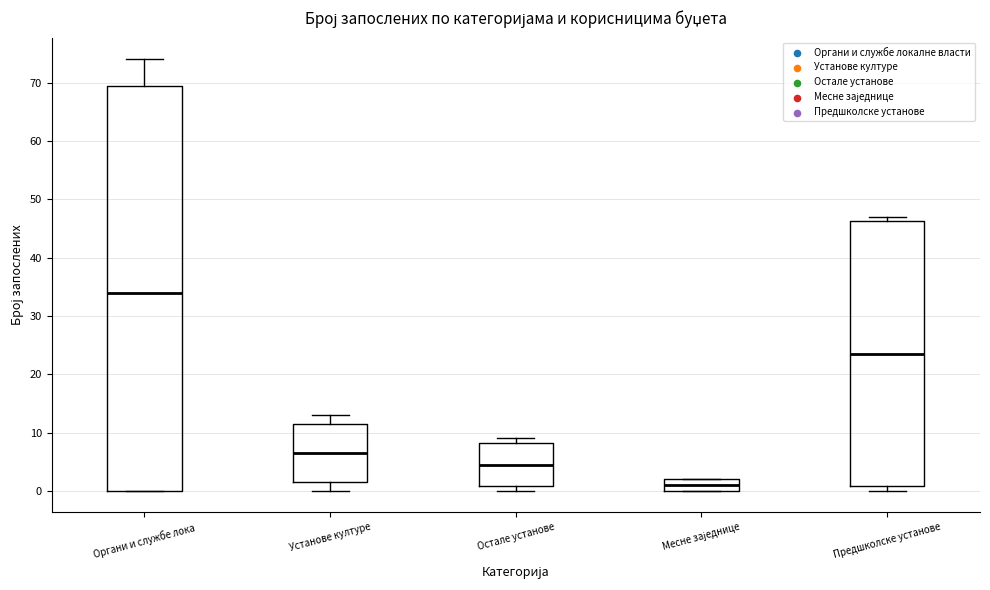

Which box's median line is the highest?

Органи и службе лока